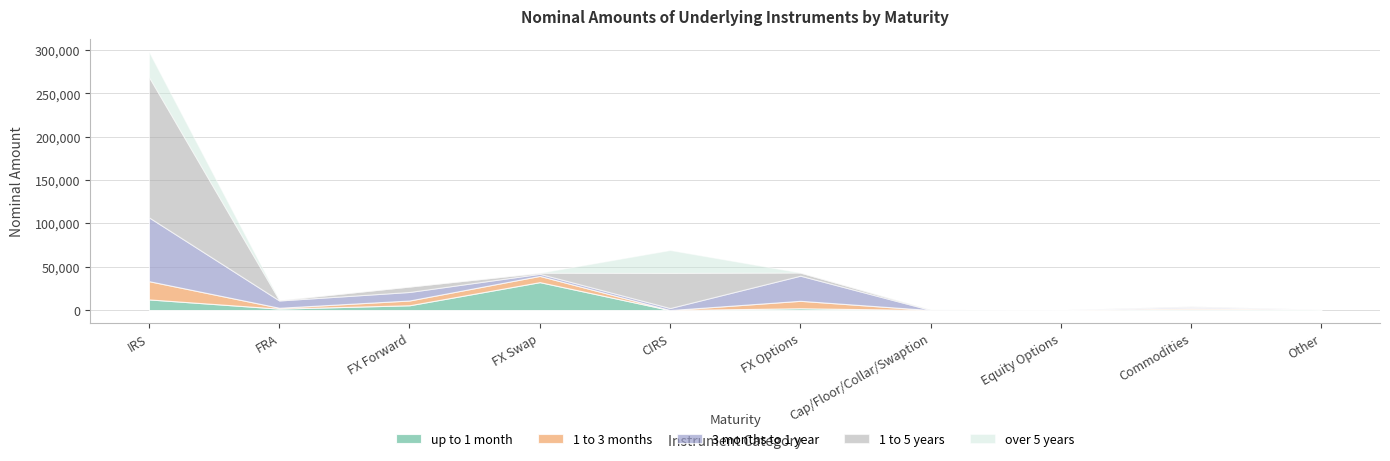

The 1 to 3 months series shows 2289 at FX Forward. True or false?

False